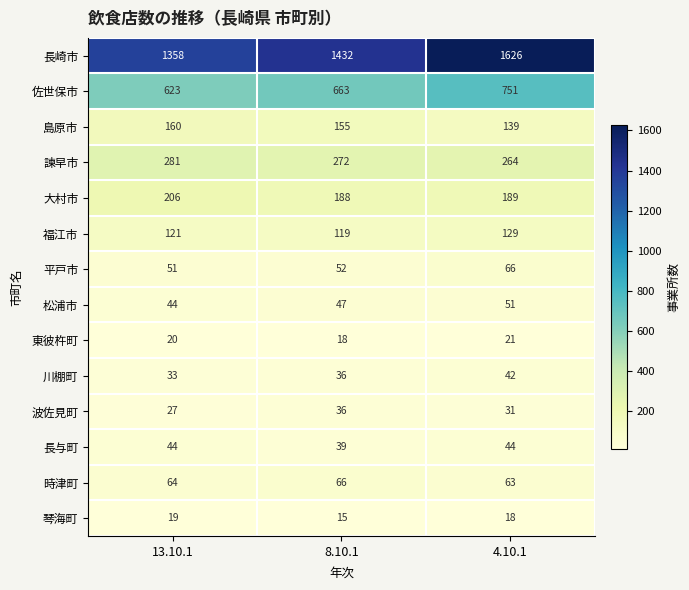

The 島原市 series shows 214 at 8.10.1. True or false?

False